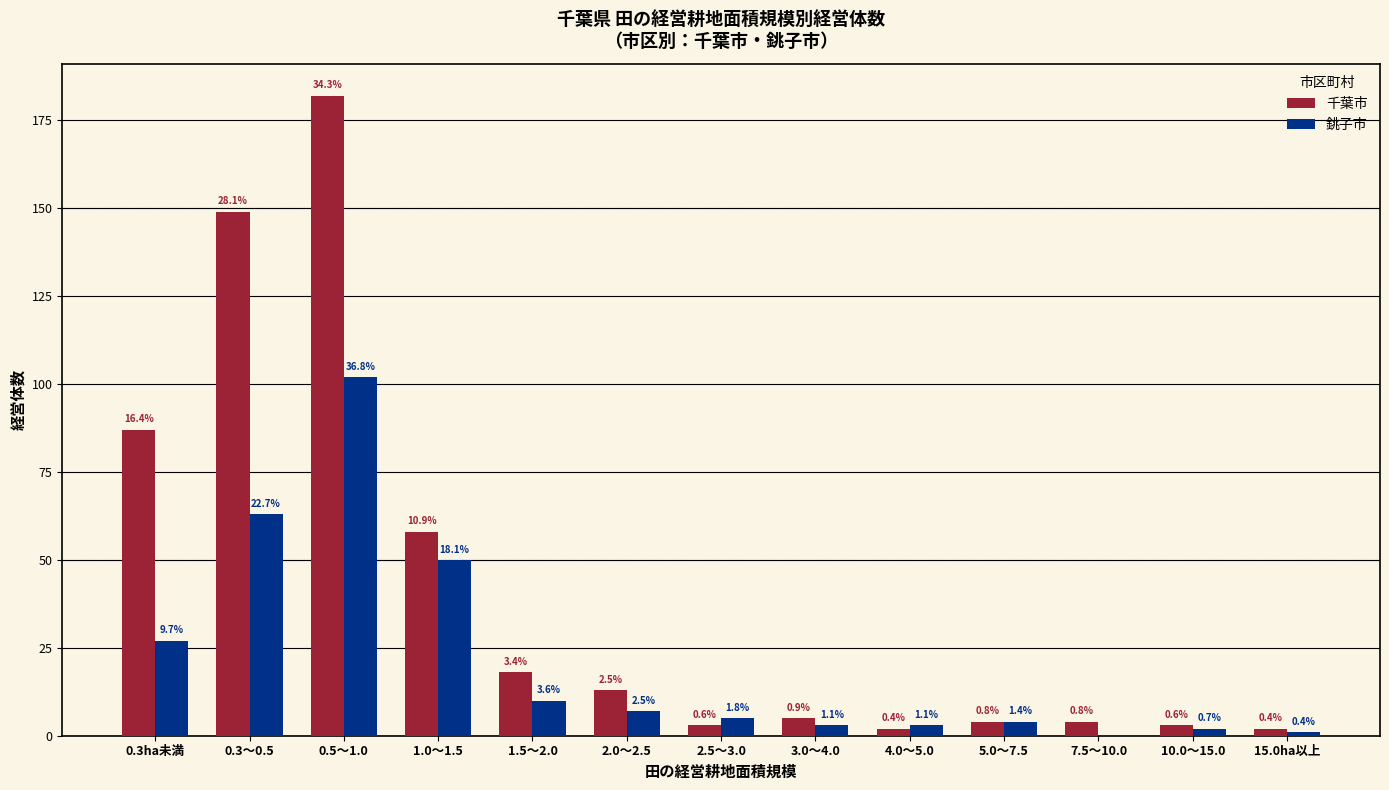

What are all the series names shown in the legend?

千葉市, 銚子市